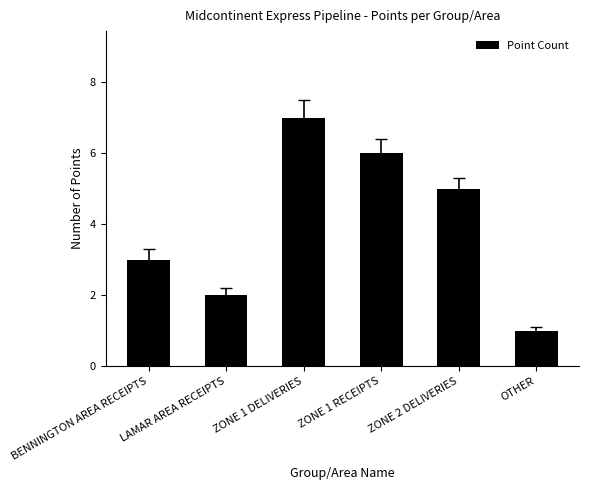

What is the ratio of the value at LAMAR AREA RECEIPTS to the value at ZONE 1 DELIVERIES?

0.3